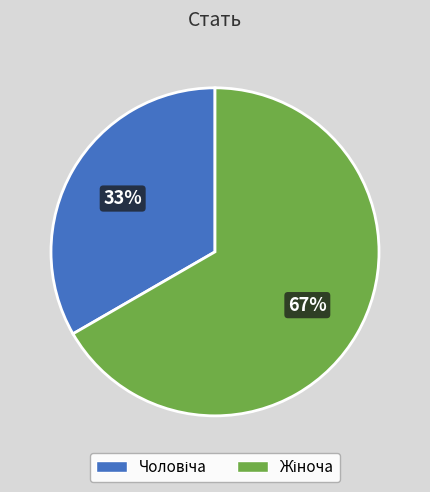

Is there a majority slice in this chart?

Yes